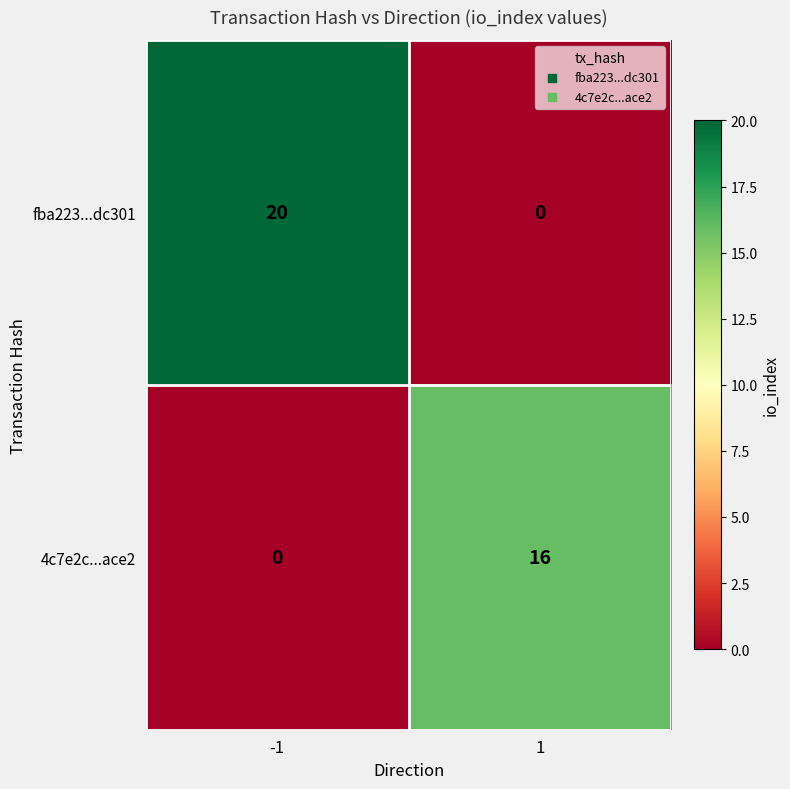

List the series in order of their overall mean, highest first.

fba223...dc301, 4c7e2c...ace2